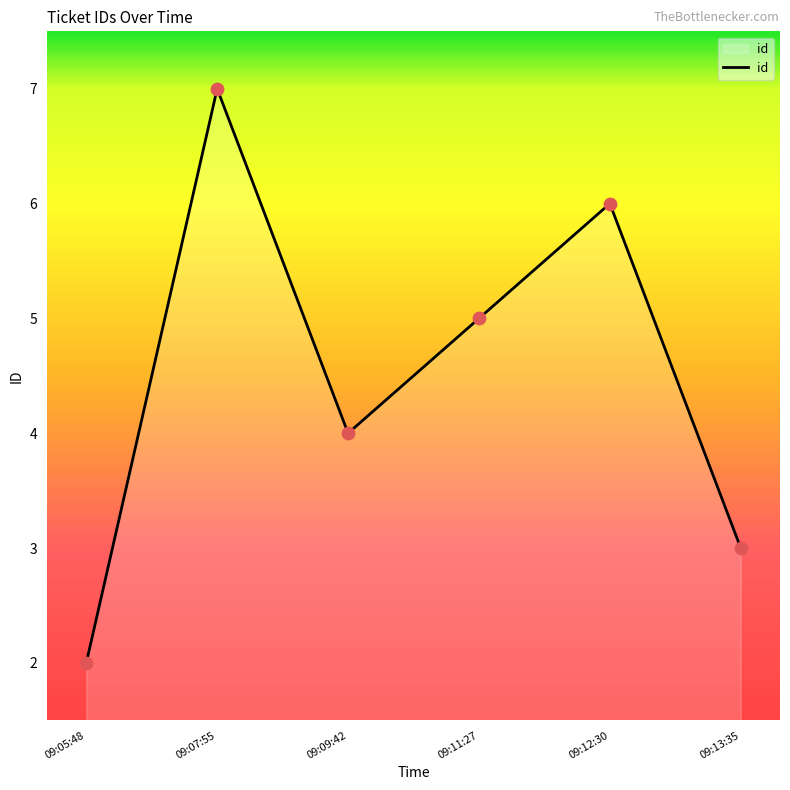

What is the ratio of the value at 09:07:55 to the value at 09:13:35?

2.3